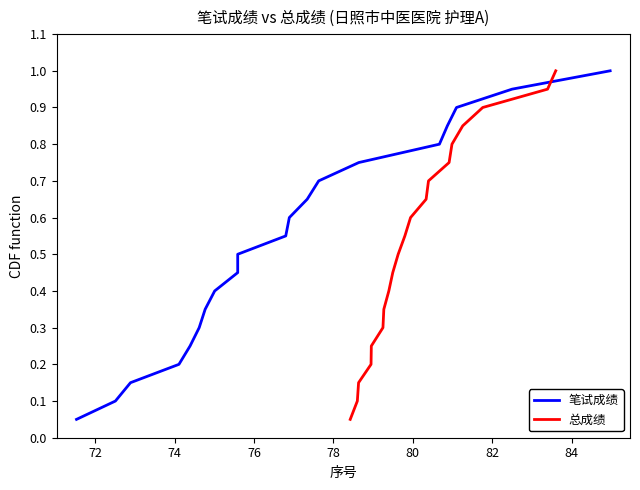

What are all the series names shown in the legend?

笔试成绩, 总成绩